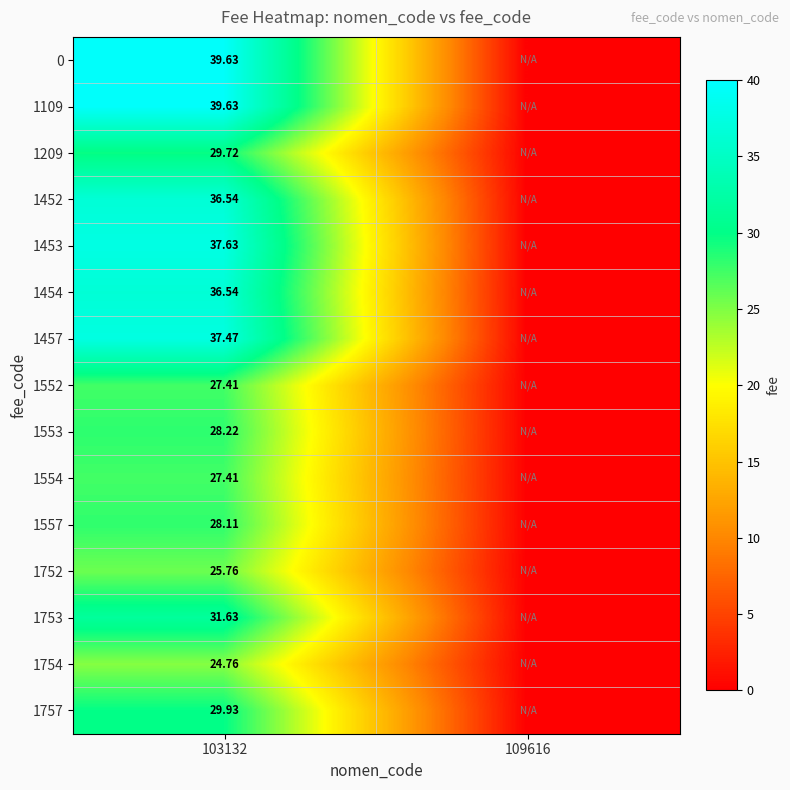

List the series in order of their peak value, highest first.

0, 1109, 1453, 1457, 1452, 1454, 1753, 1757, 1209, 1553, 1557, 1552, 1554, 1752, 1754